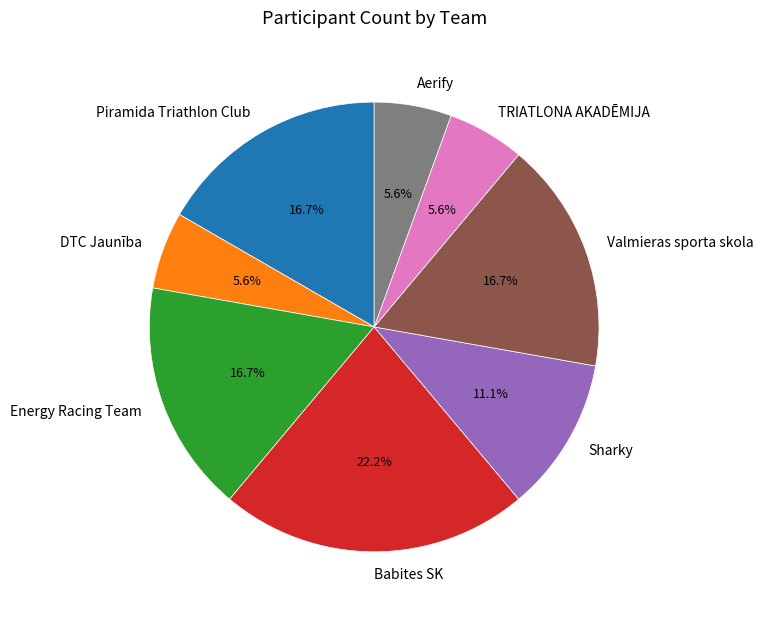

To the nearest percent, what portion does Piramida Triathlon Club represent?

17%